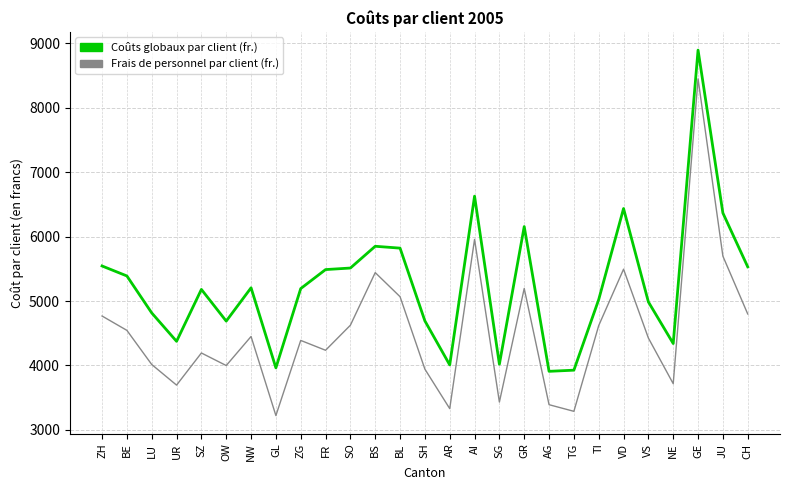

The Frais de personnel par client (fr.) series shows 4544 at BE. True or false?

True